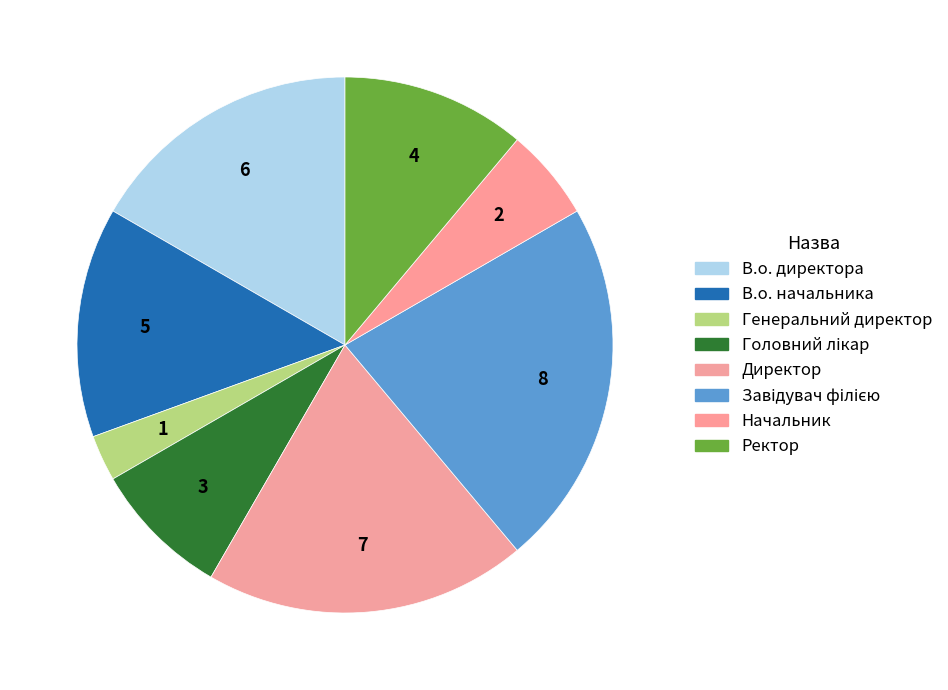

How many slices are in this pie chart?

8